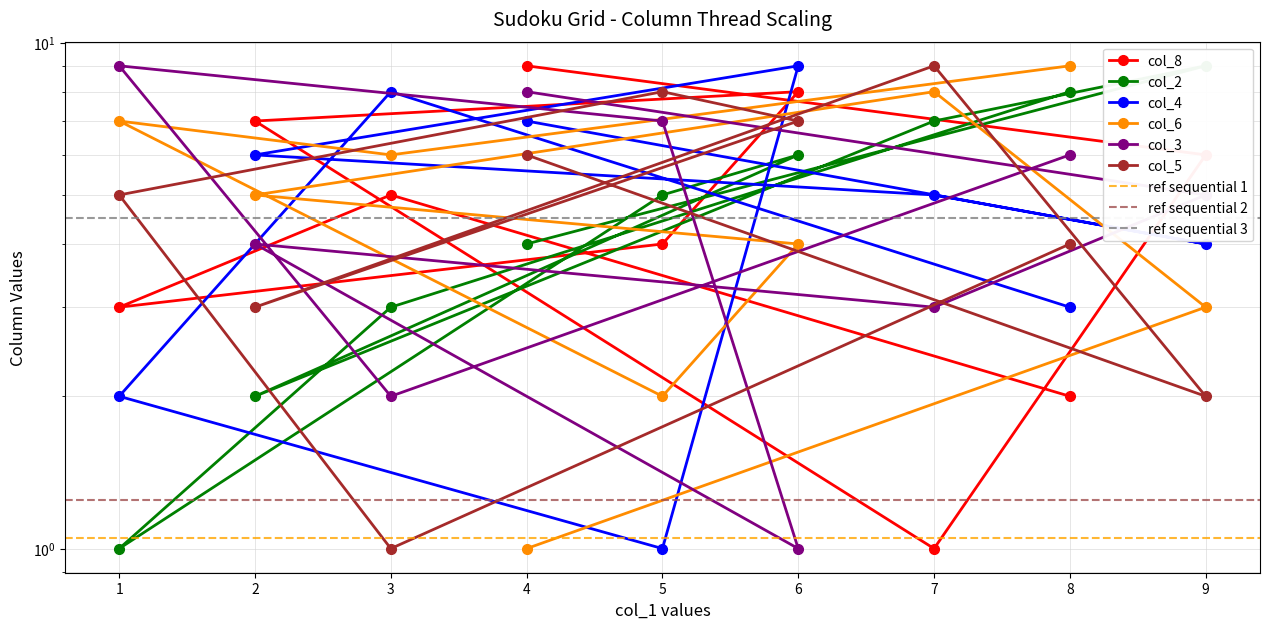

What are all the series names shown in the legend?

col_8, col_2, col_4, col_6, col_3, col_5